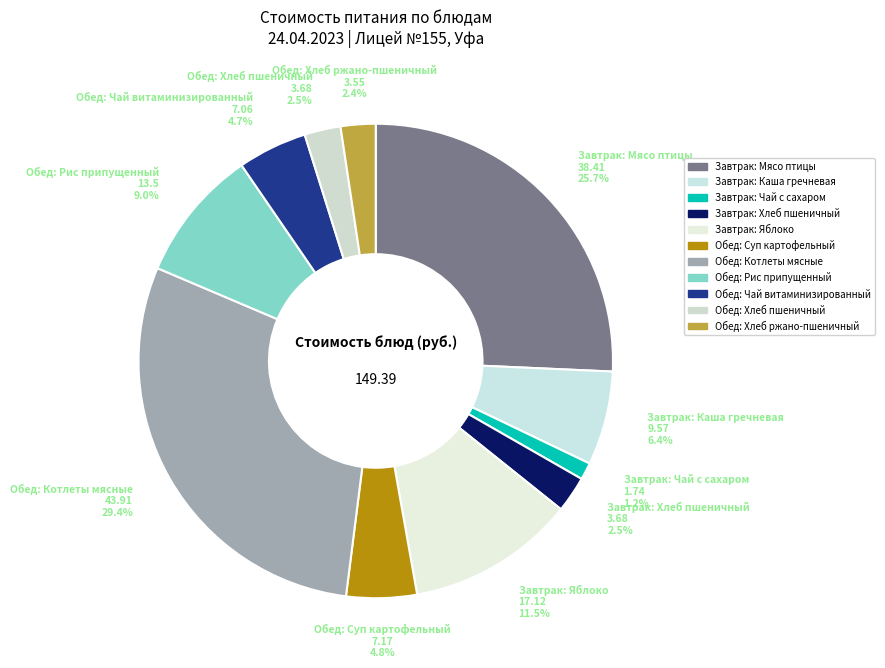

Which slice is the smallest?

Завтрак: Чай с сахаром